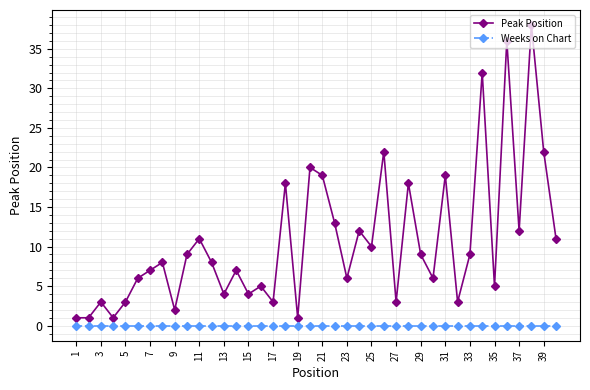

Does the chart have visible grid lines?

Yes